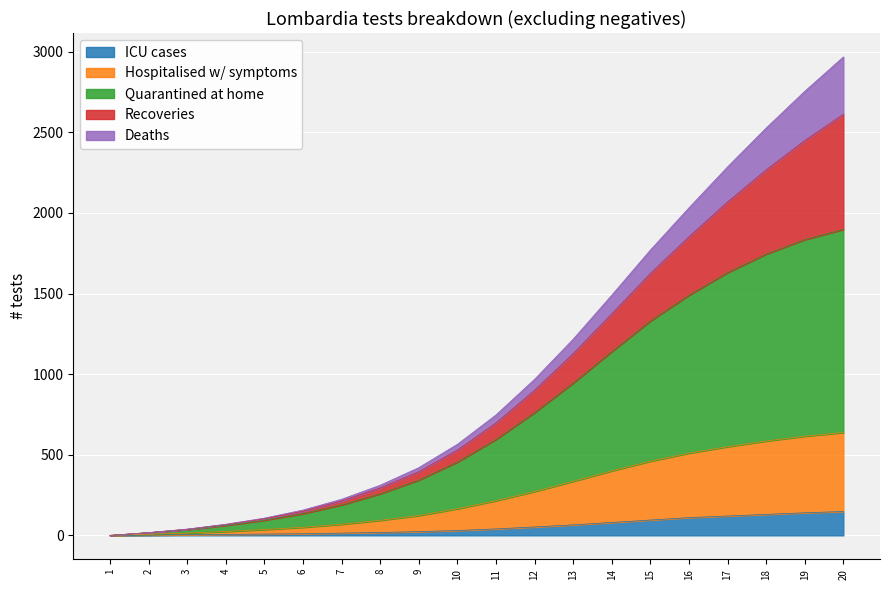

What is the sum of all ICU cases values?

1095